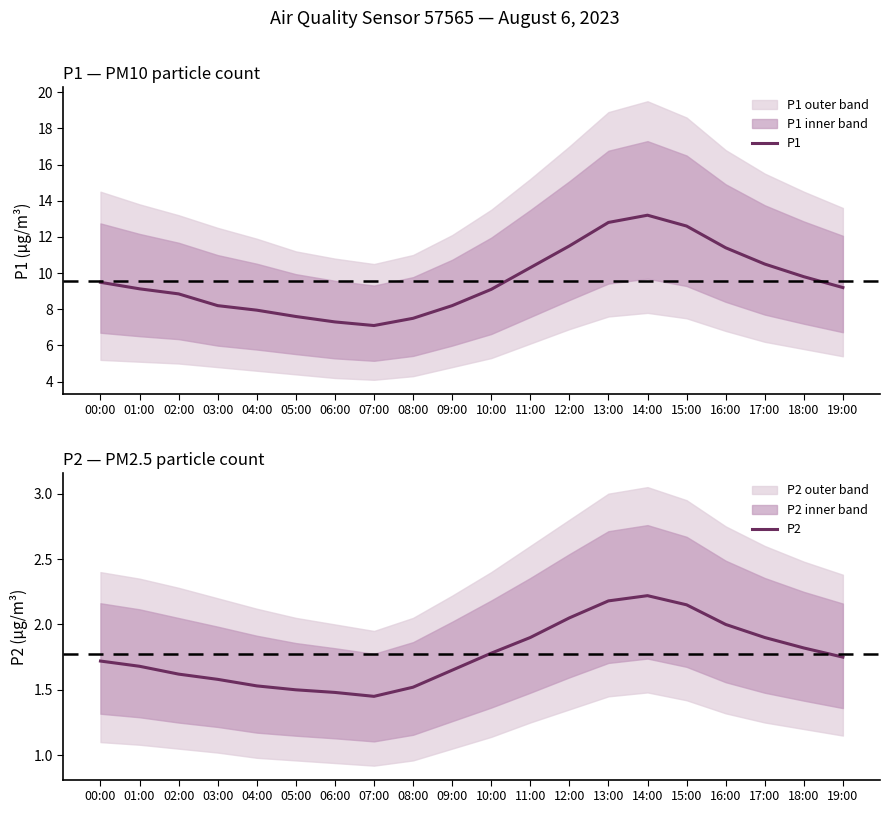

Where is the first local minimum for P1?

07:00